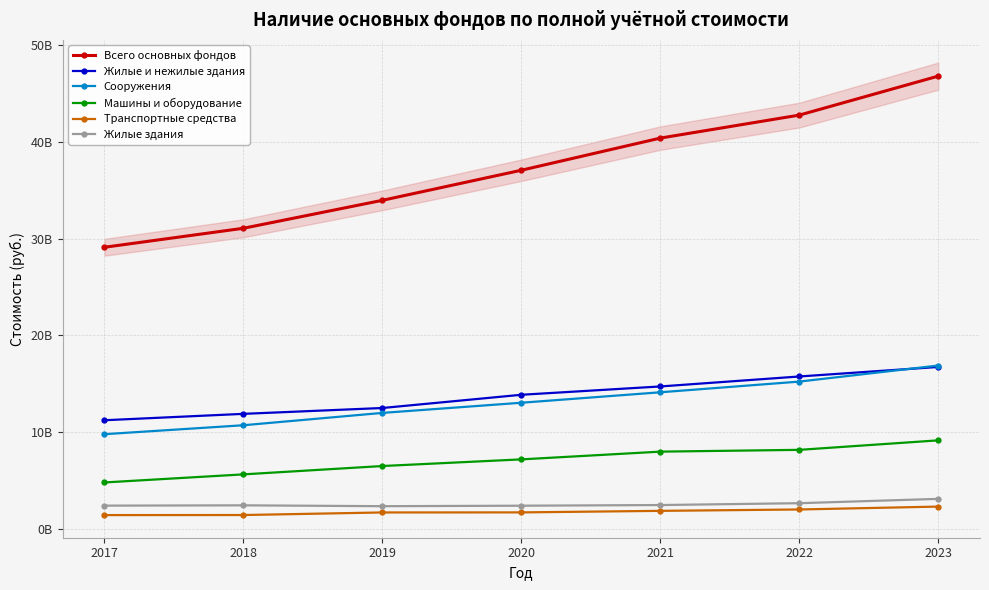

Which category has the lowest value in the Транспортные средства series?

2017